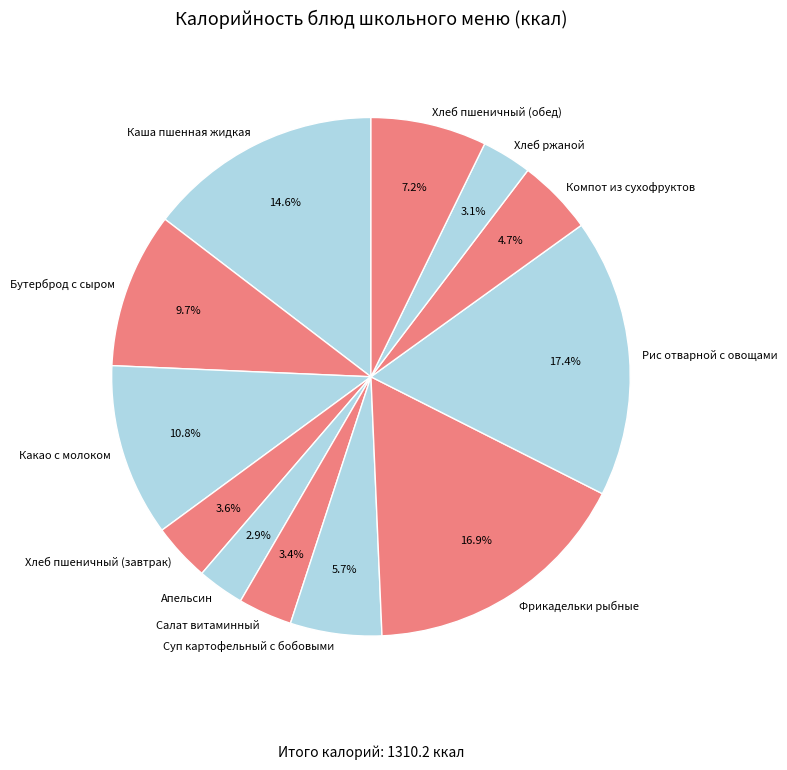

To the nearest percent, what is the average slice percentage?

8%